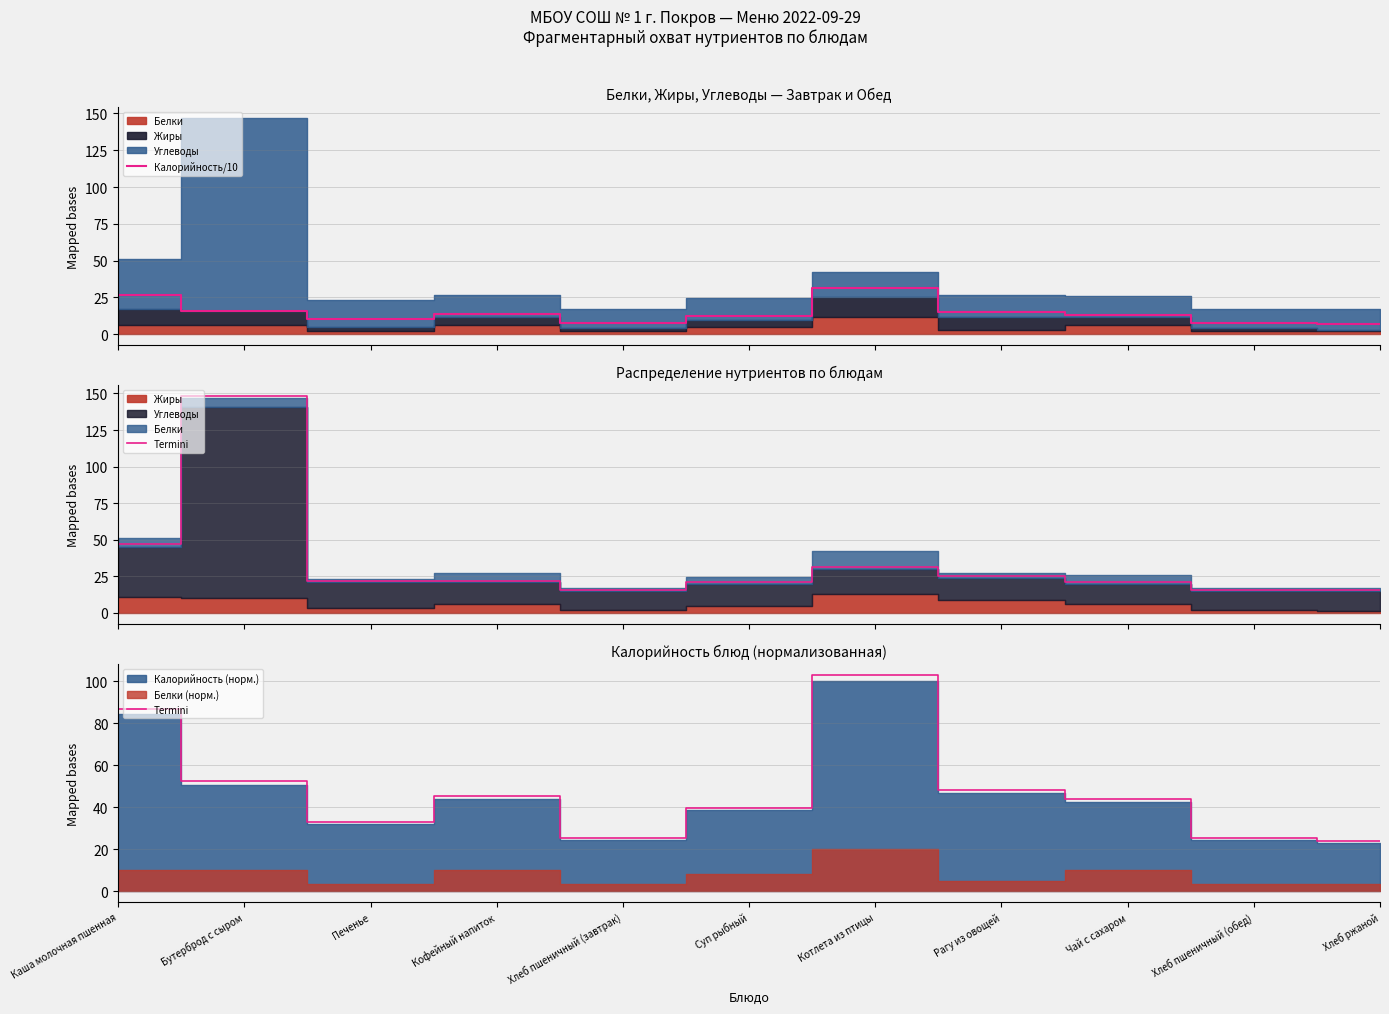

What is the total value across all series at Чай с сахаром?

57.2